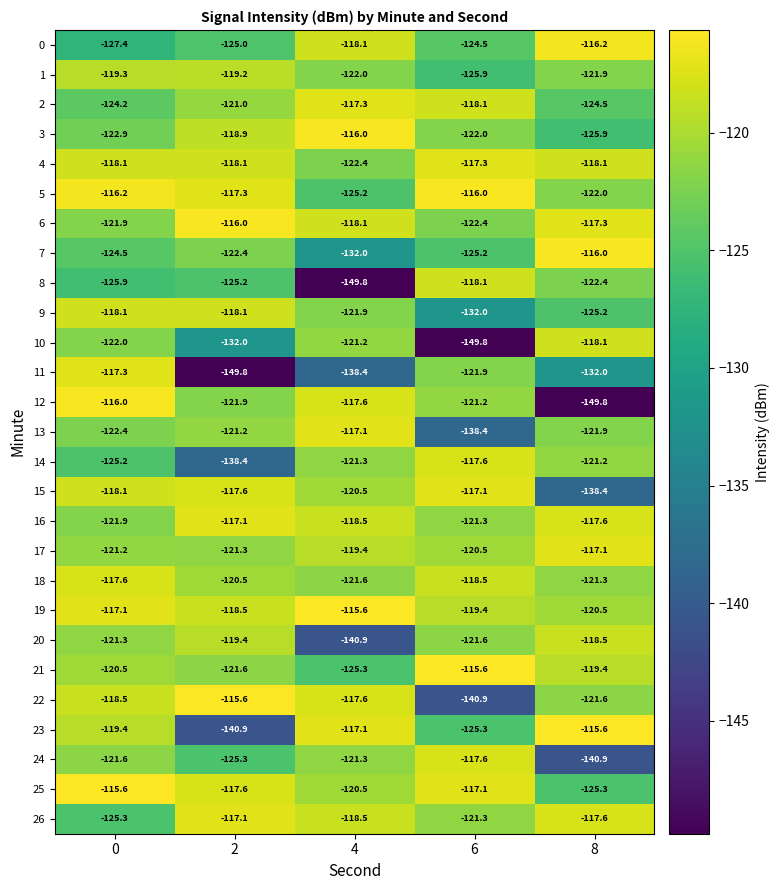

What is the lowest value of the 20 series?

-140.9